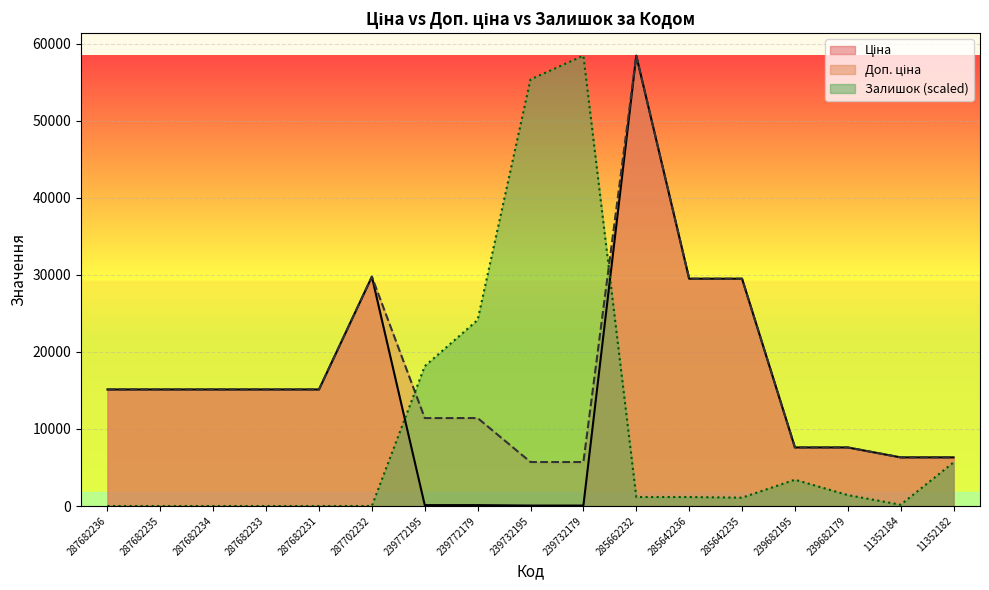

Reading right to left, extract all data points from this chart.

Ціна: 11352182=6308.8	11352184=6308.8	239682179=7596.5	239682195=7596.5	285642235=29491.5	285642236=29491.5	285662232=58426.5	239732179=57.0	239732195=57.0	239772179=114.1	239772195=114.1	287702232=29747.2	287682231=15120.0	287682233=15120.0	287682234=15120.0	287682235=15120.0	287682236=15120.0
Доп. ціна: 11352182=6308.8	11352184=6308.8	239682179=7596.5	239682195=7596.5	285642235=29491.5	285642236=29491.5	285662232=58426.5	239732179=5705.0	239732195=5705.0	239772179=11410.0	239772195=11410.0	287702232=29747.2	287682231=15120.0	287682233=15120.0	287682234=15120.0	287682235=15120.0	287682236=15120.0
Залишок: 11352182=5659.6	11352184=166.5	239682179=1414.9	239682195=3412.4	285642235=1082.0	285642236=1165.2	285662232=1165.2	239732179=58426.5	239732195=55347.1	239772179=24136.3	239772195=18143.9	287702232=0.0	287682231=0.0	287682233=0.0	287682234=0.0	287682235=0.0	287682236=0.0